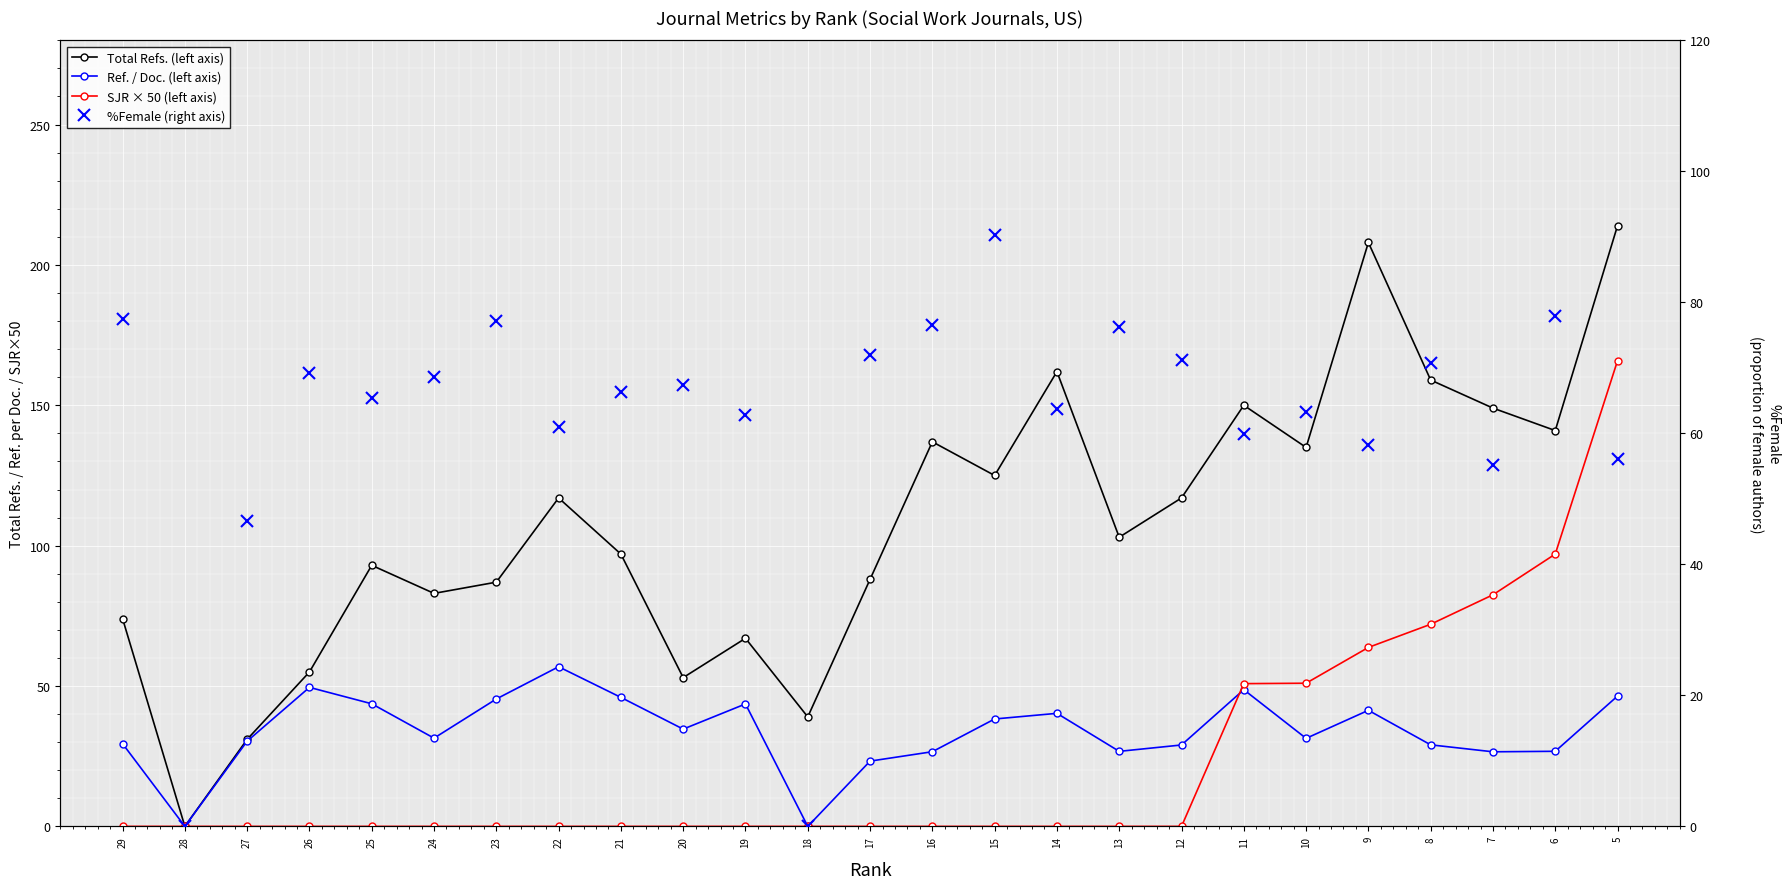

Between 18 and 5, which series saw the biggest shift?

Total Refs. (left axis)